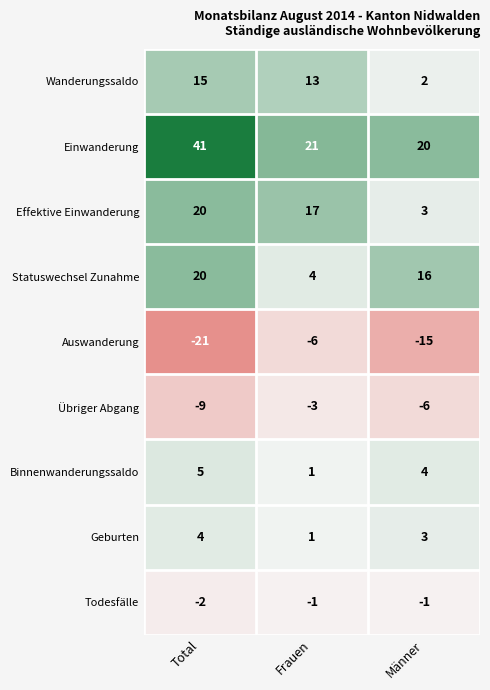

What is the difference between the maximum and minimum values in the Geburten series?

3